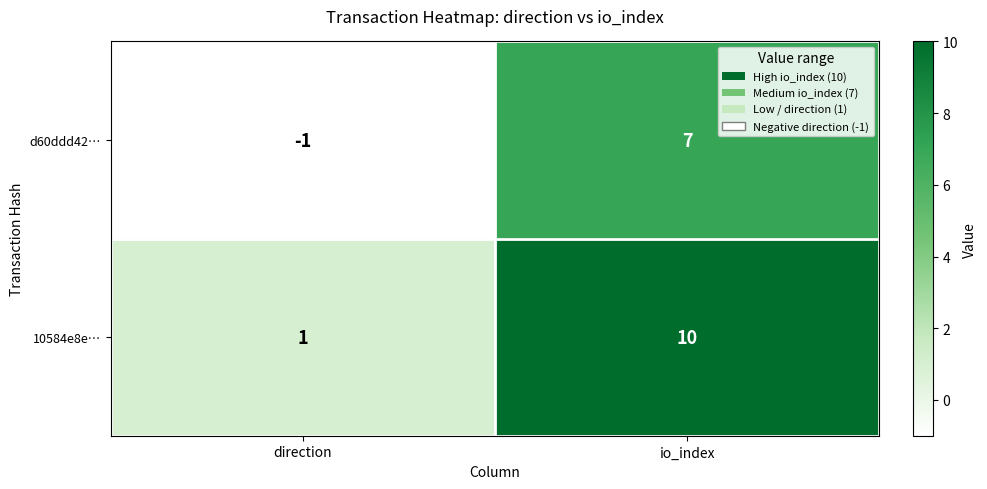

List the series in order of their peak value, lowest first.

d60ddd42…, 10584e8e…